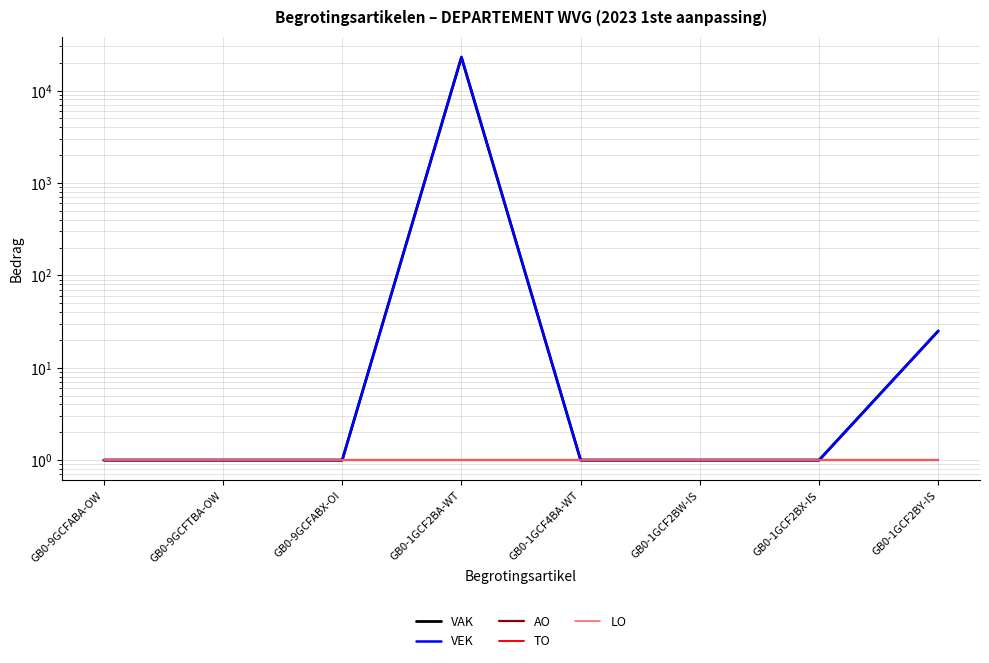

What is the difference between the maximum and minimum values in the VEK series?

23165